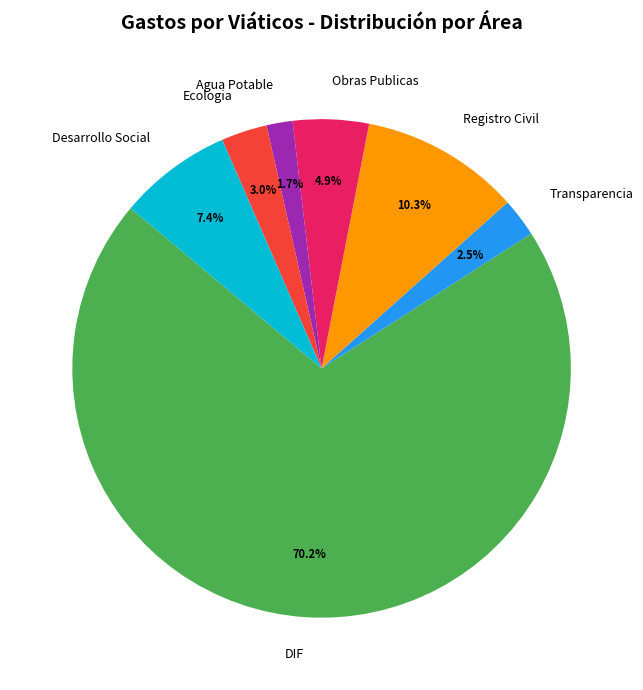

Which slice is the largest?

DIF